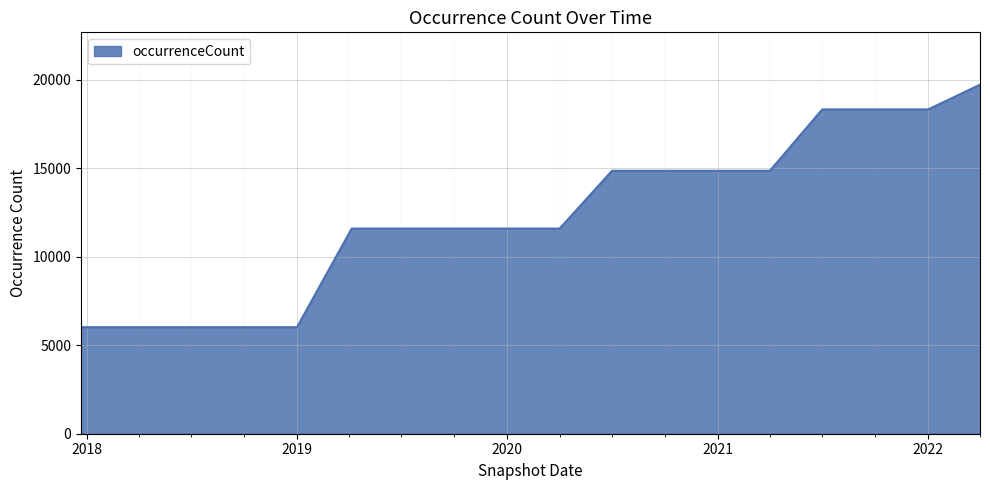

What is the smallest value displayed?

6017